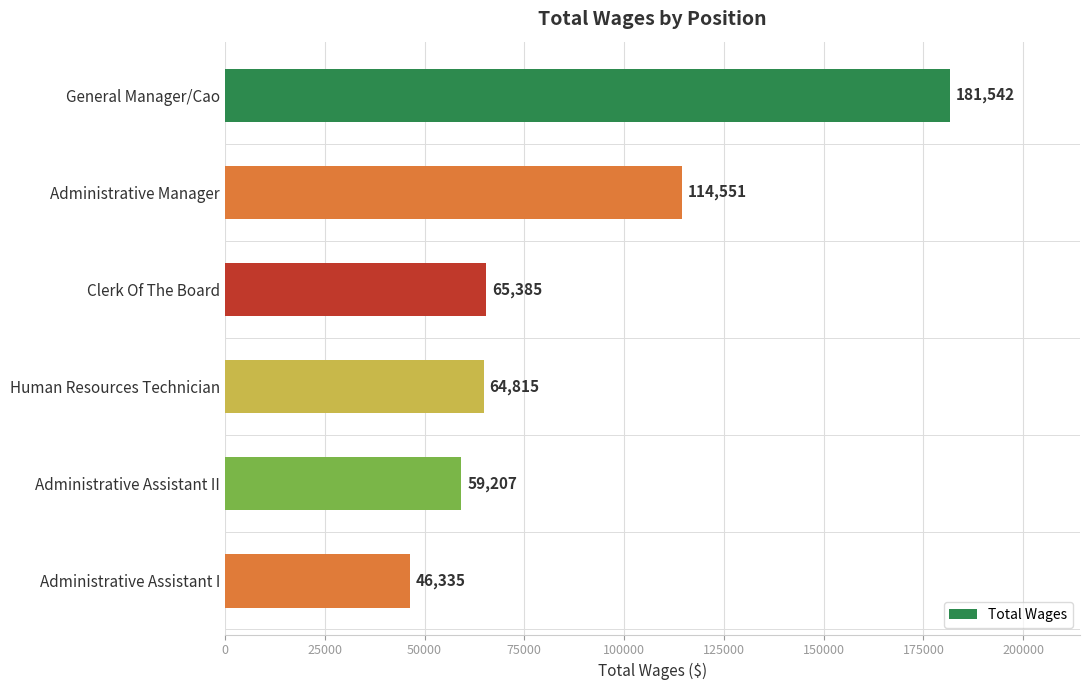

What is the ratio of the value at Administrative Manager to the value at Administrative Assistant I?

2.5